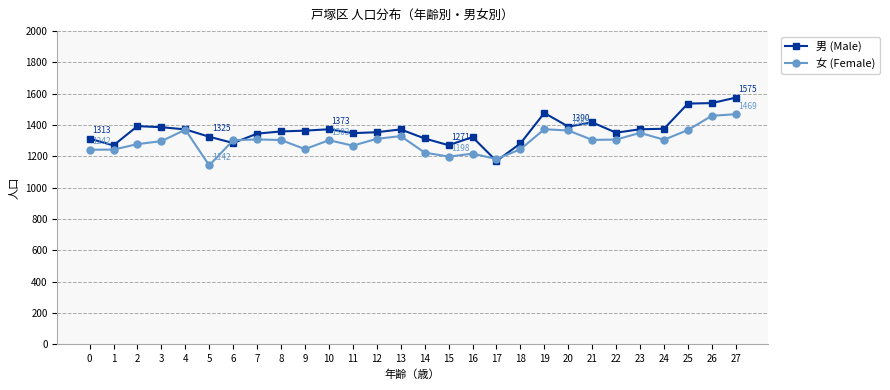

What is the difference between the maximum and minimum values in the 女 (Female) series?

327